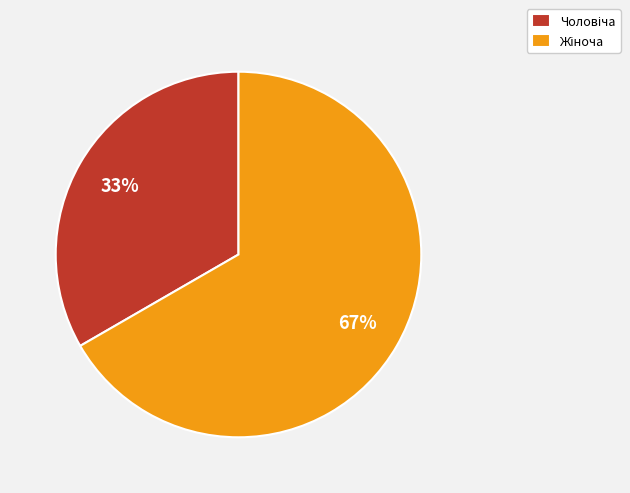

Does any single category account for the majority?

Yes